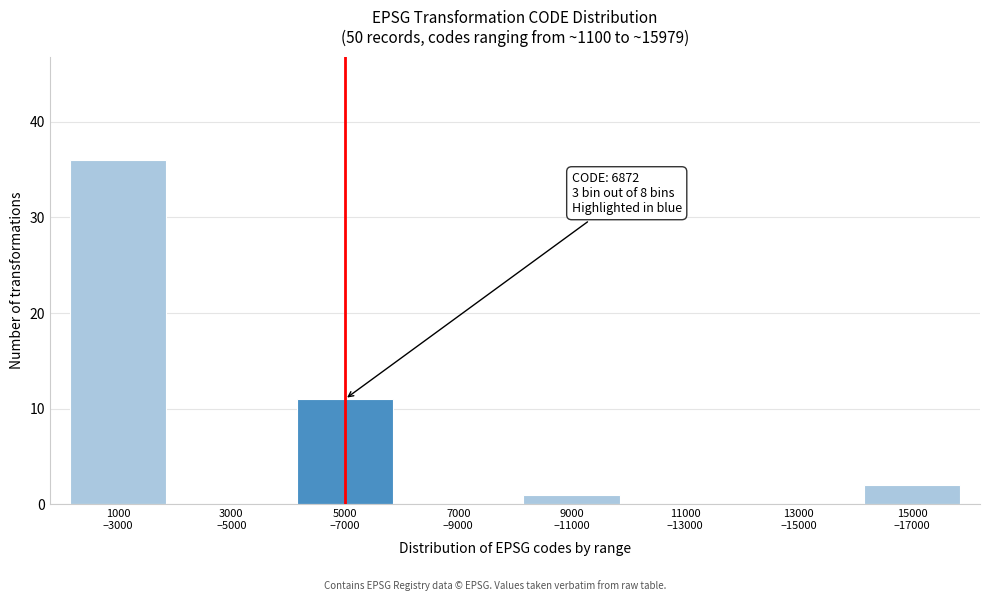

What is the greatest value displayed?

36